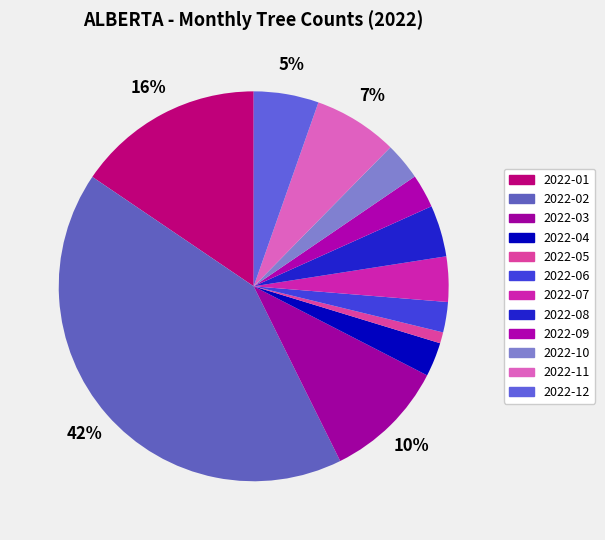

Count the number of slices in the pie.

12